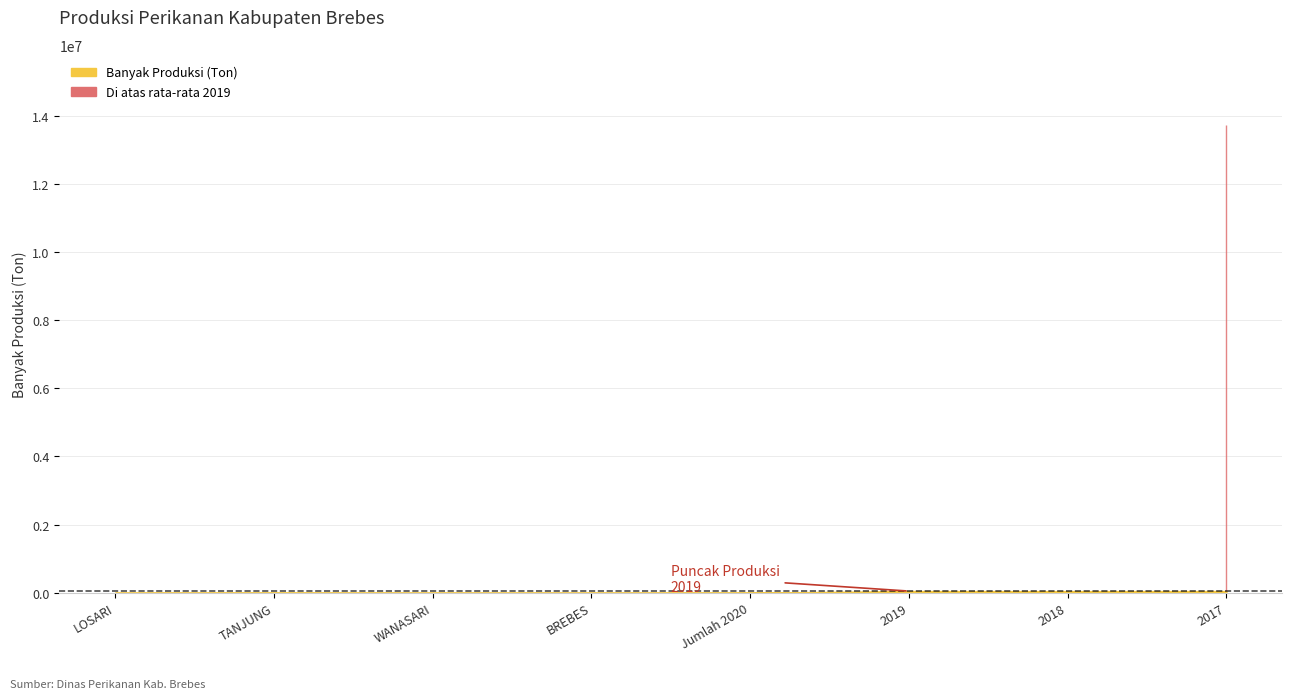

Which label corresponds to the largest value in the chart?

2017